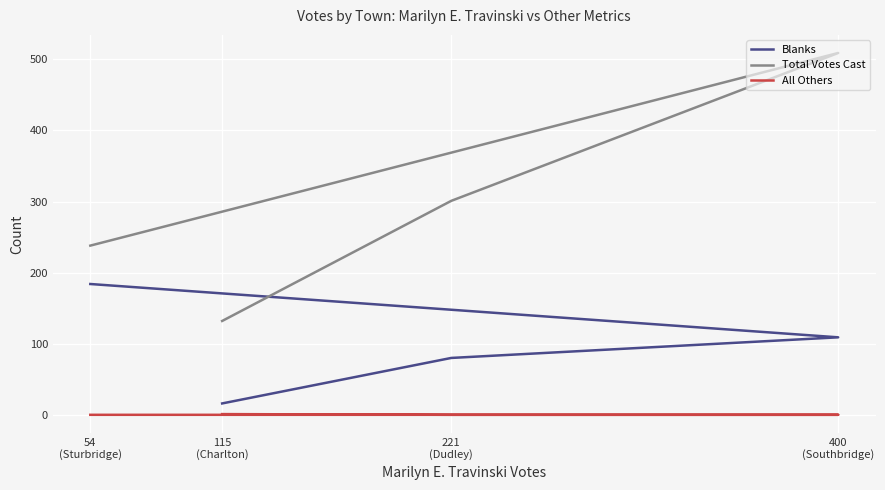

How many positive values does the All Others series have?

1